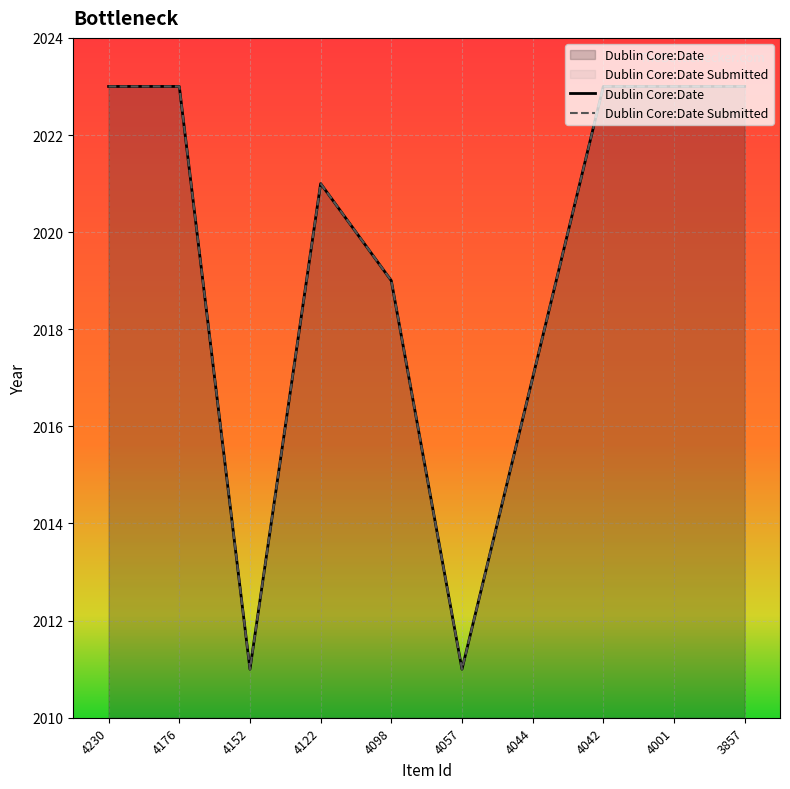

How many lines are shown in the chart?

2